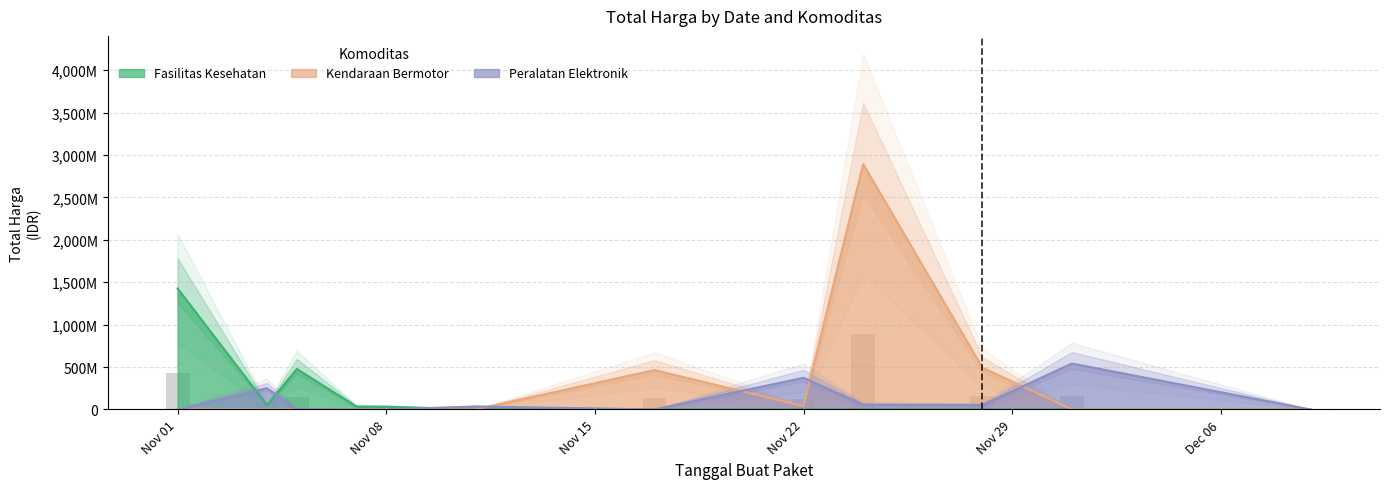

Which has a higher value, 2021-11-11 or 2021-12-09?

2021-11-11